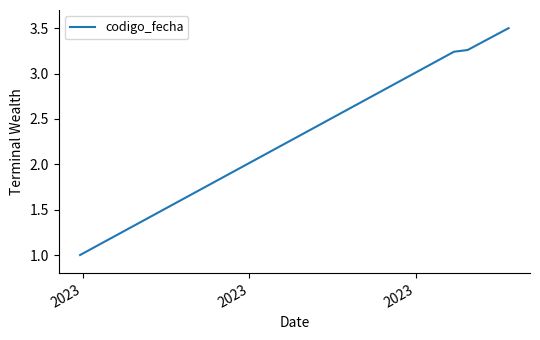

What is the difference between the second highest and minimum values?

2.3